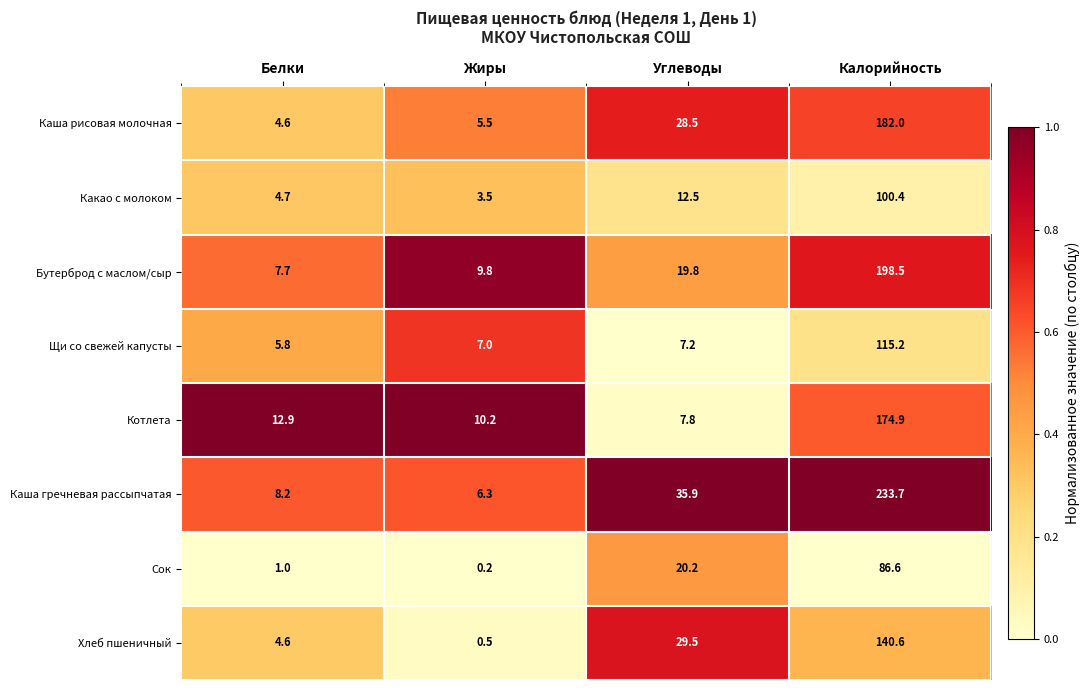

At which category is the sum across all series the highest?

Калорийность